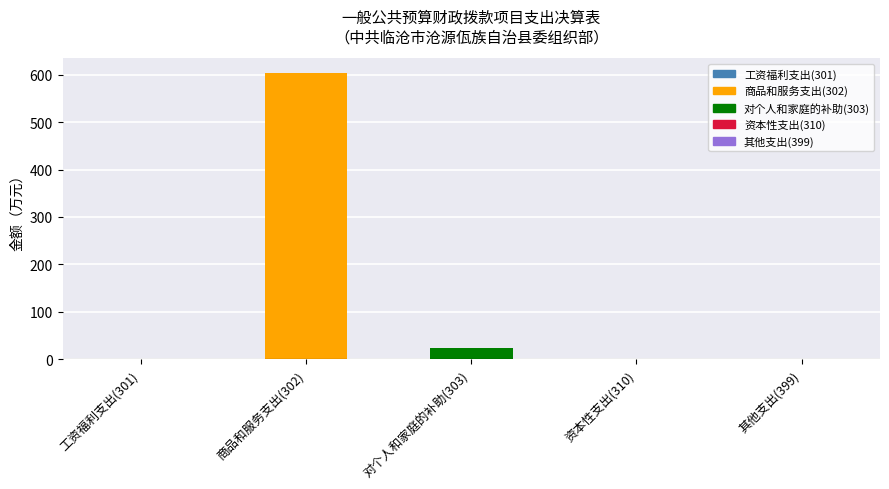

The chart shows a value of 0.0 at 资本性支出(310). True or false?

True